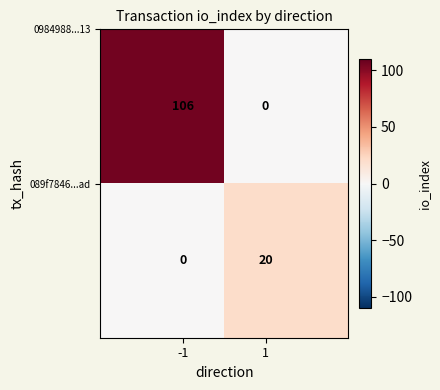

Count the number of data series in this chart.

2